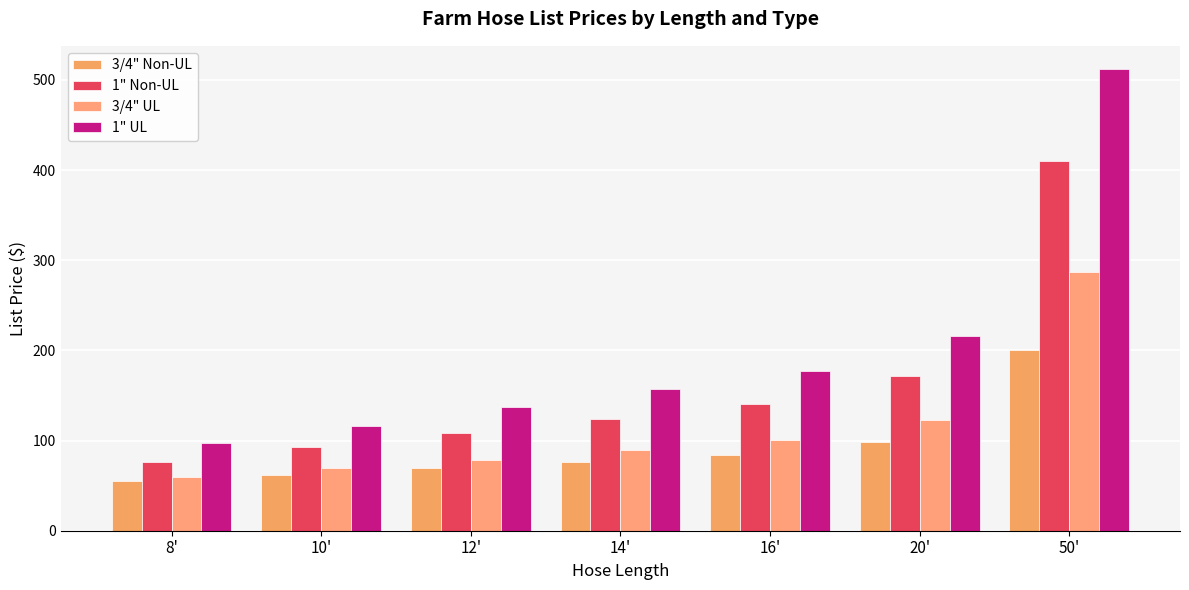

Rank the series by their maximum value, from lowest to highest.

3/4" Non-UL, 3/4" UL, 1" Non-UL, 1" UL